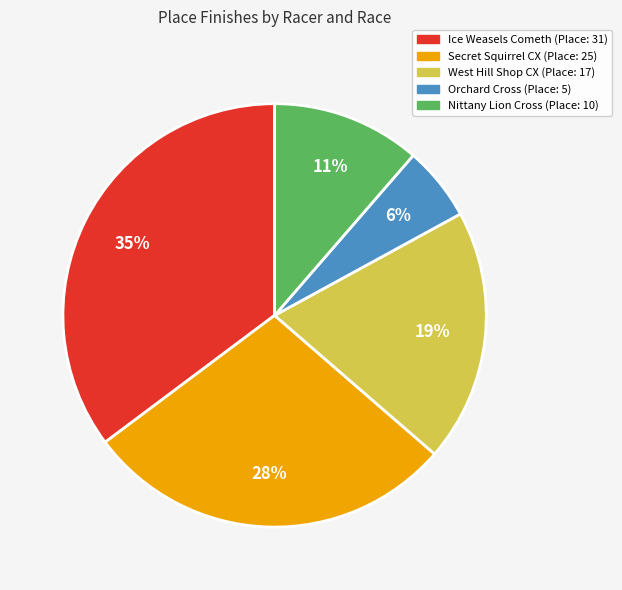

Does any single category account for the majority?

No